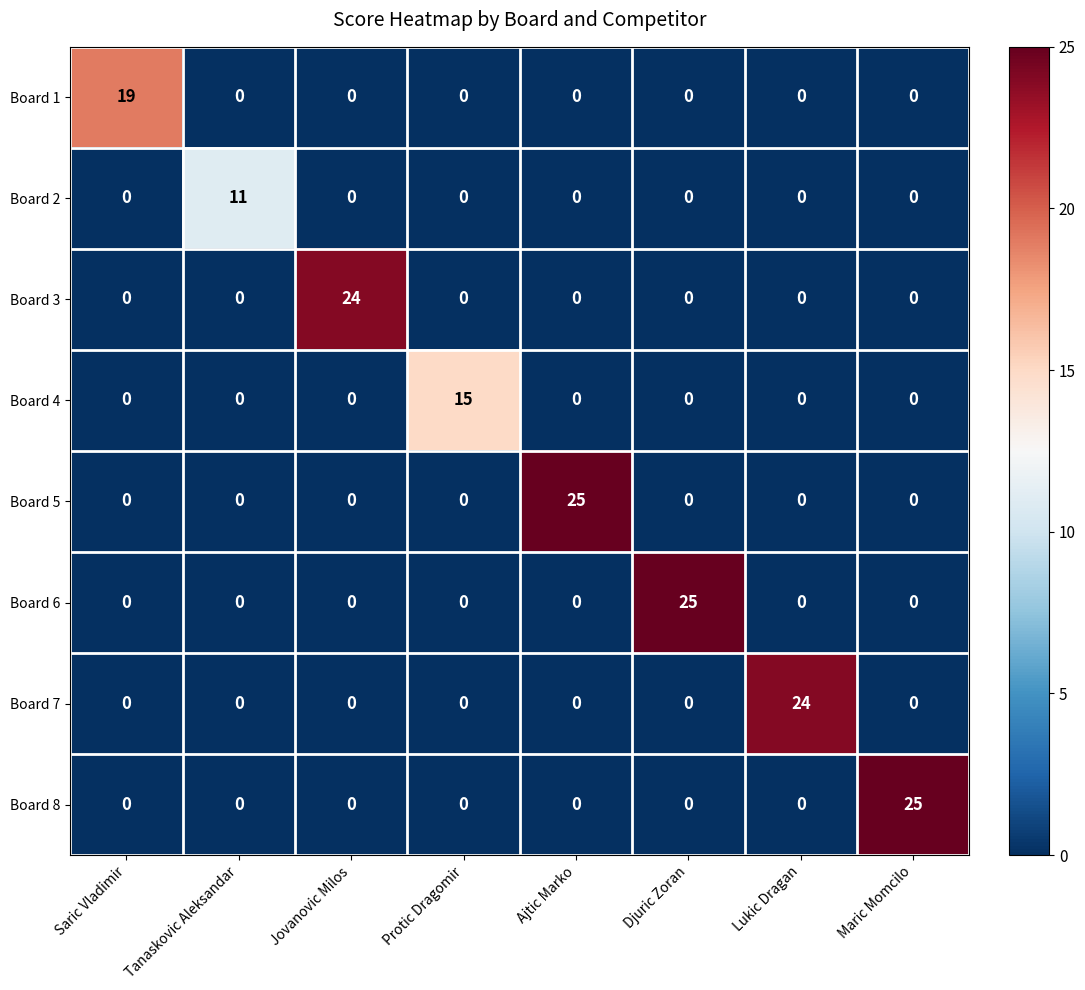

What is the total value across all series at Djuric Zoran?

25